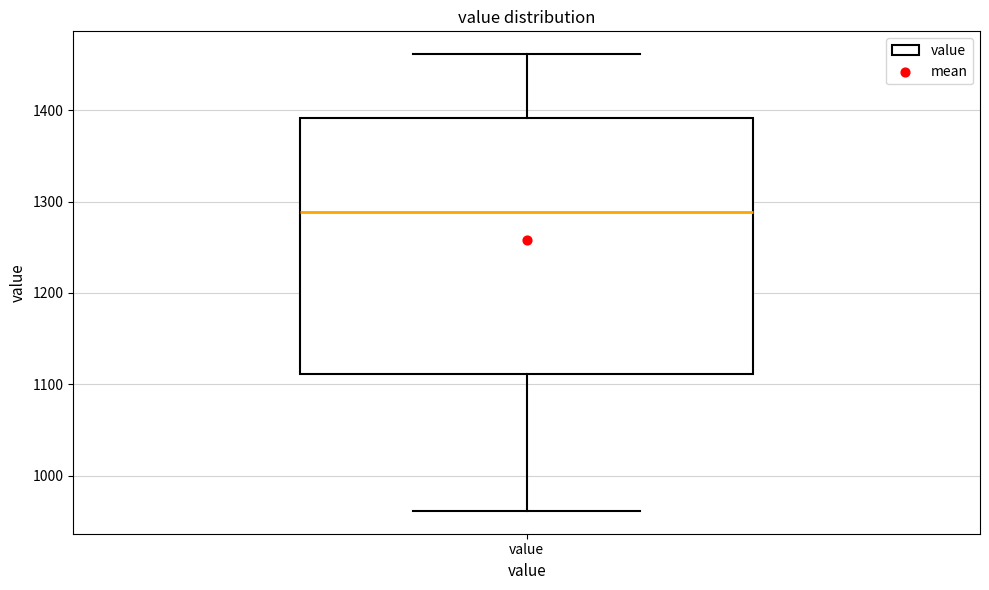

Where does the upper whisker of the box for value end on the y-axis? The values are not printed on the chart, so give them approximately, as read against the axis.

1460